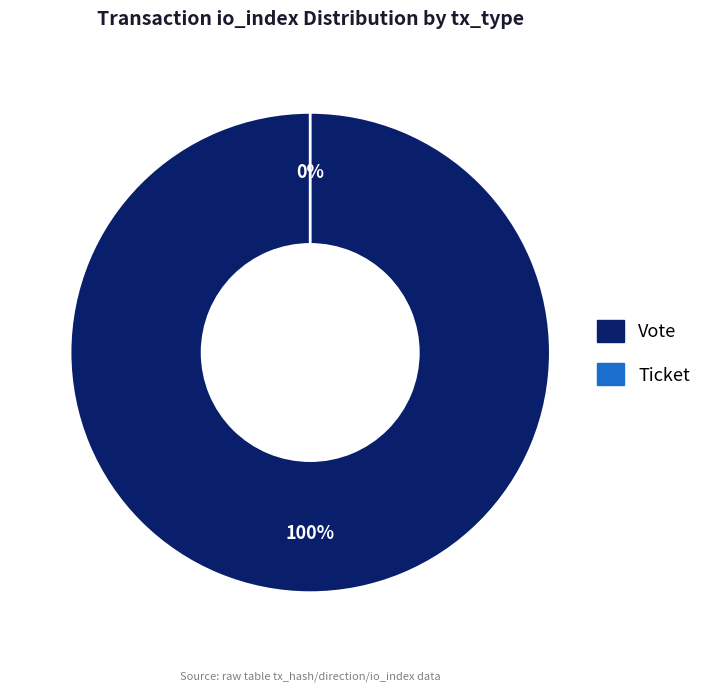

To the nearest percent, what is the combined percentage of Ticket and Vote?

100%